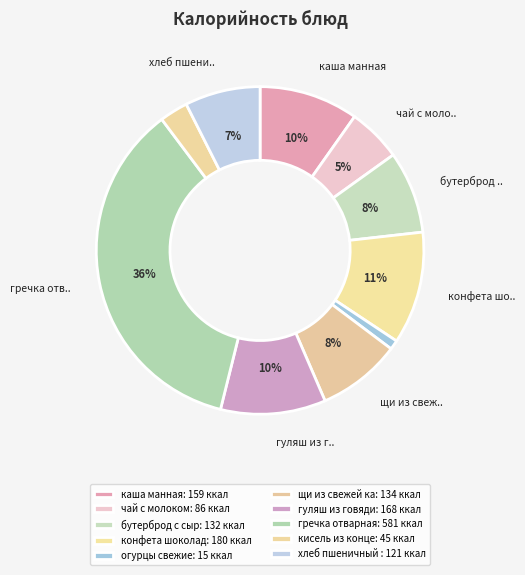

How many slices are in this pie chart?

10